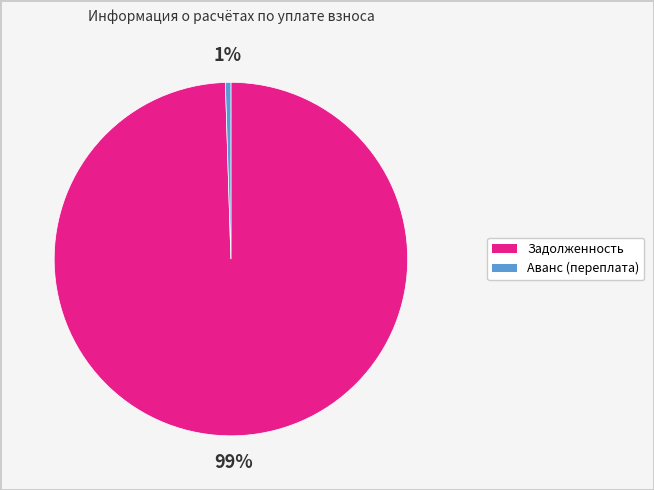

Which category has the biggest portion of the pie?

Задолженность